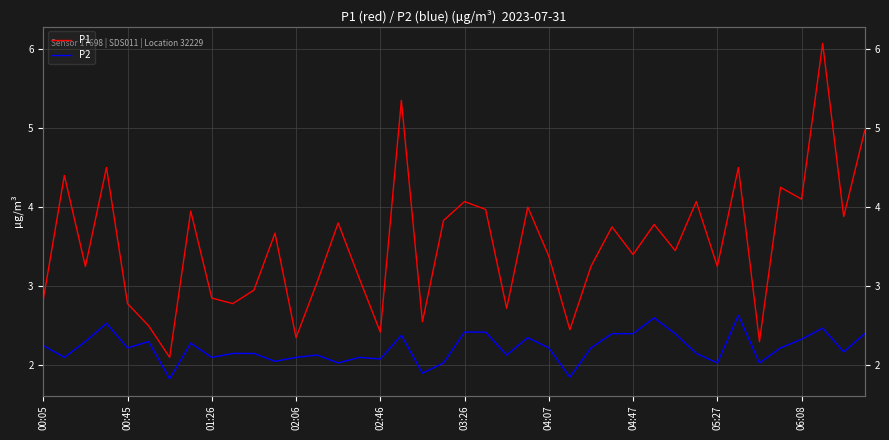

The P1 series shows 4.8 at 04:07. True or false?

False